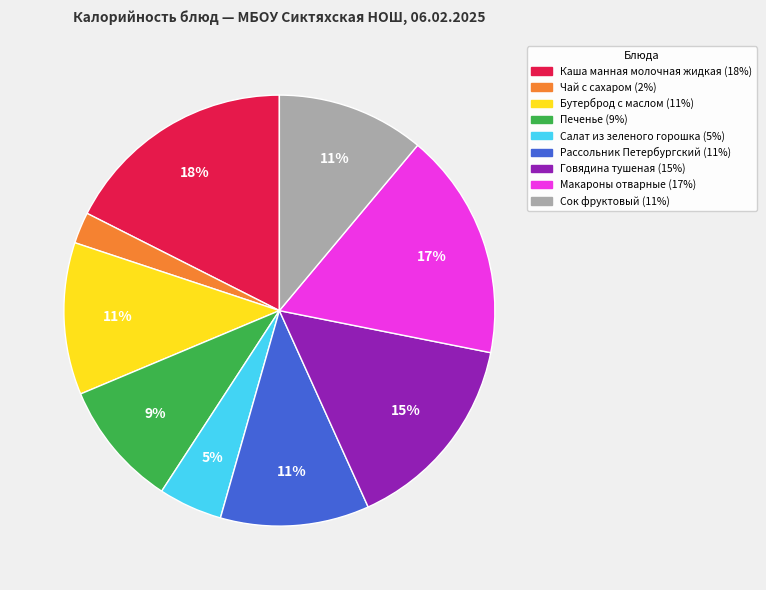

Which category has the smallest portion of the pie?

Чай с сахаром